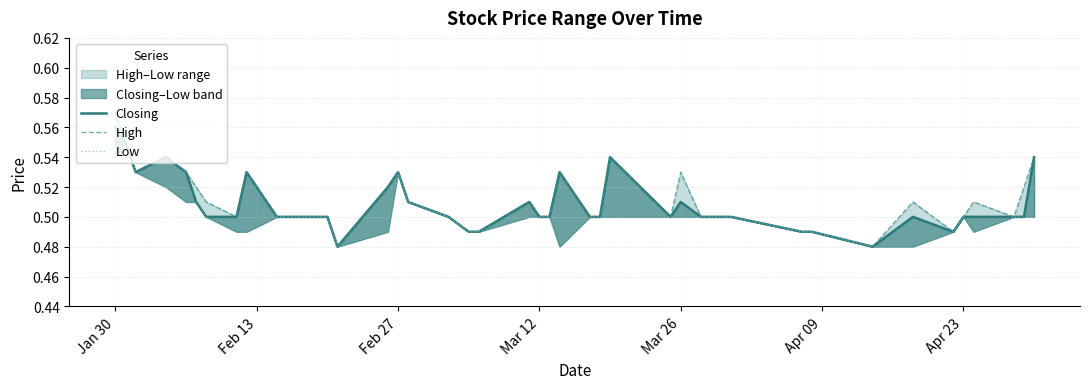

Is this an area chart (filled region under the line)?

No